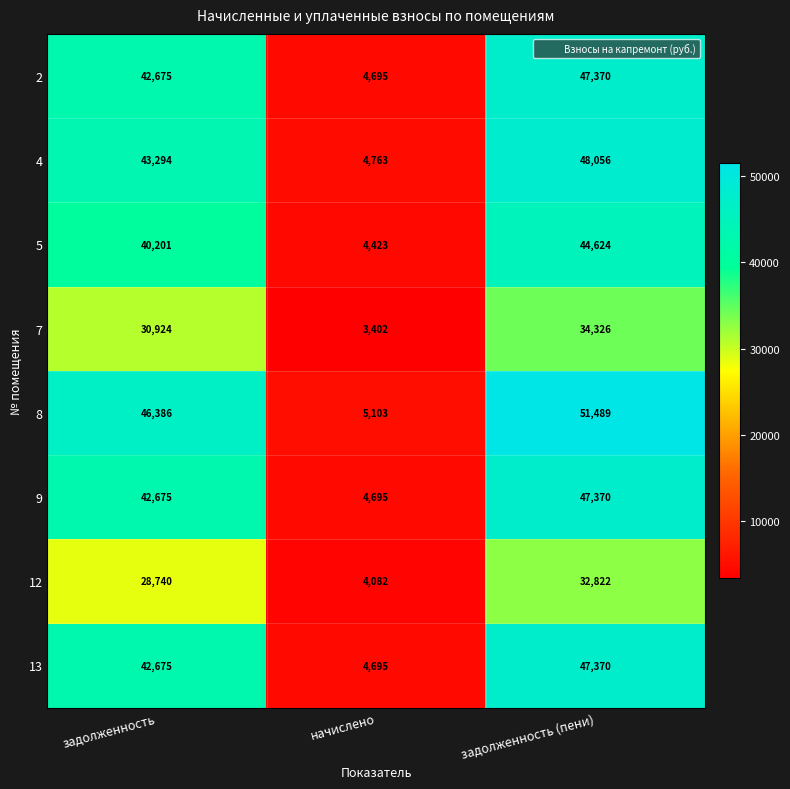

Which series has the largest total across all categories?

8